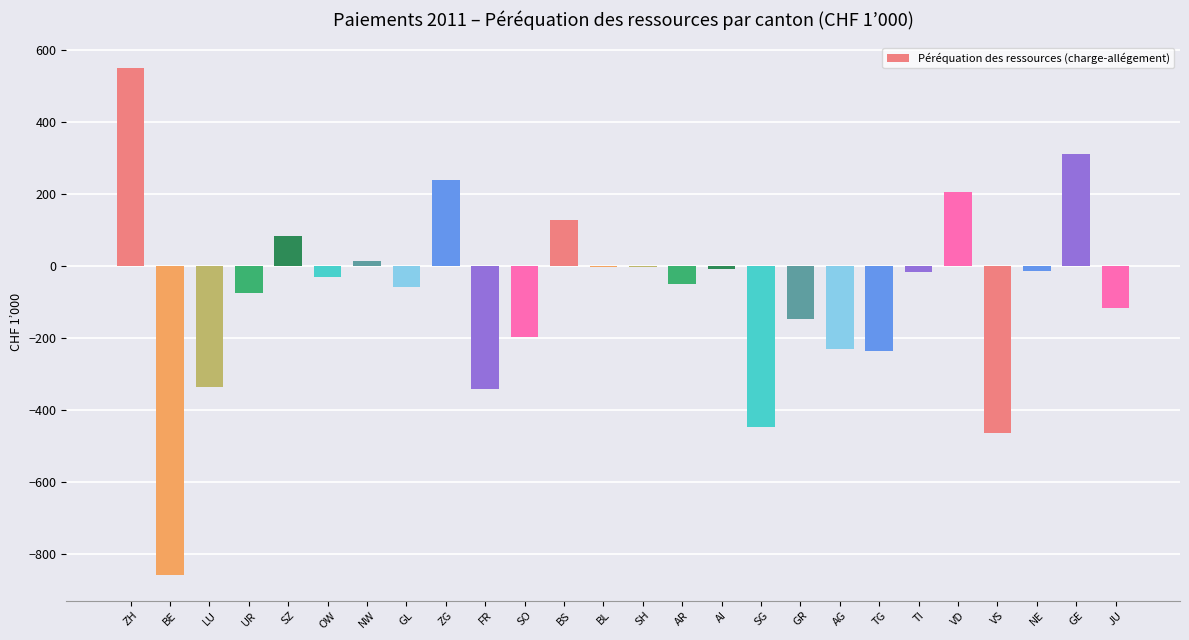

What is the sum of the values at AR and SO?

-246.4